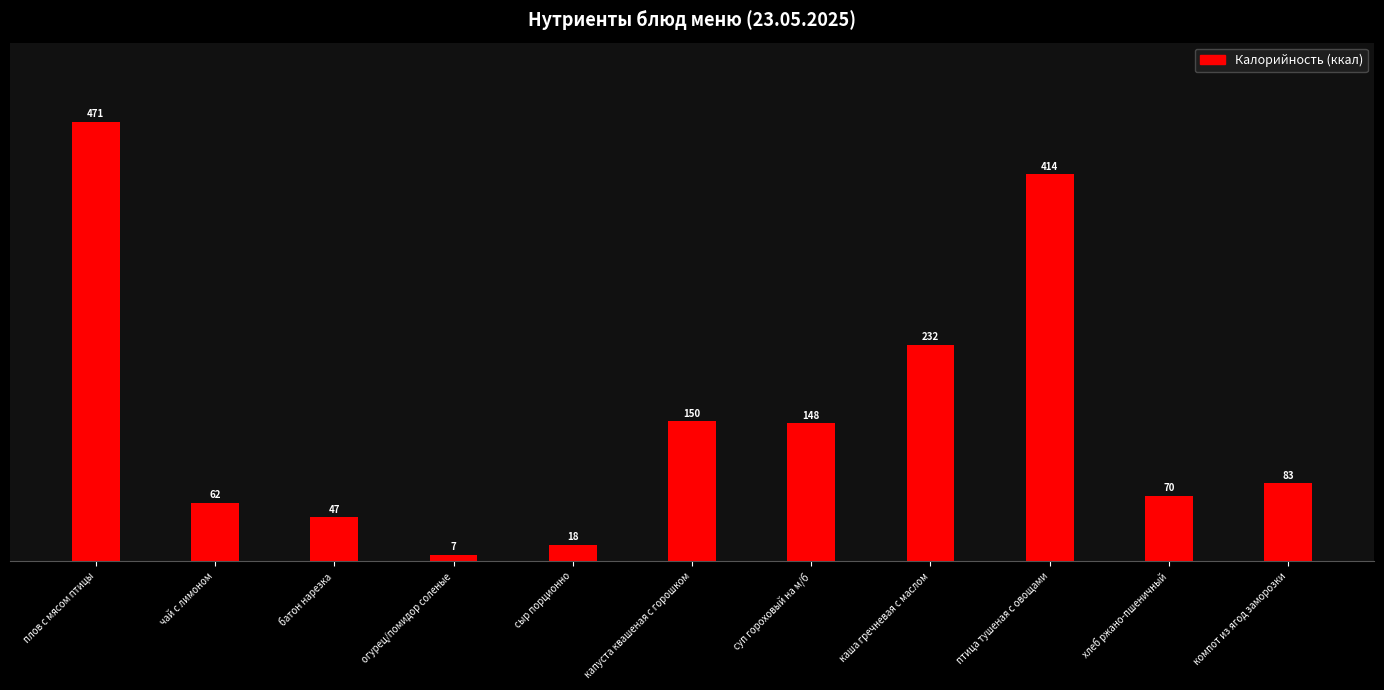

What is the label of the 4th bar from the right?

каша гречневая с маслом